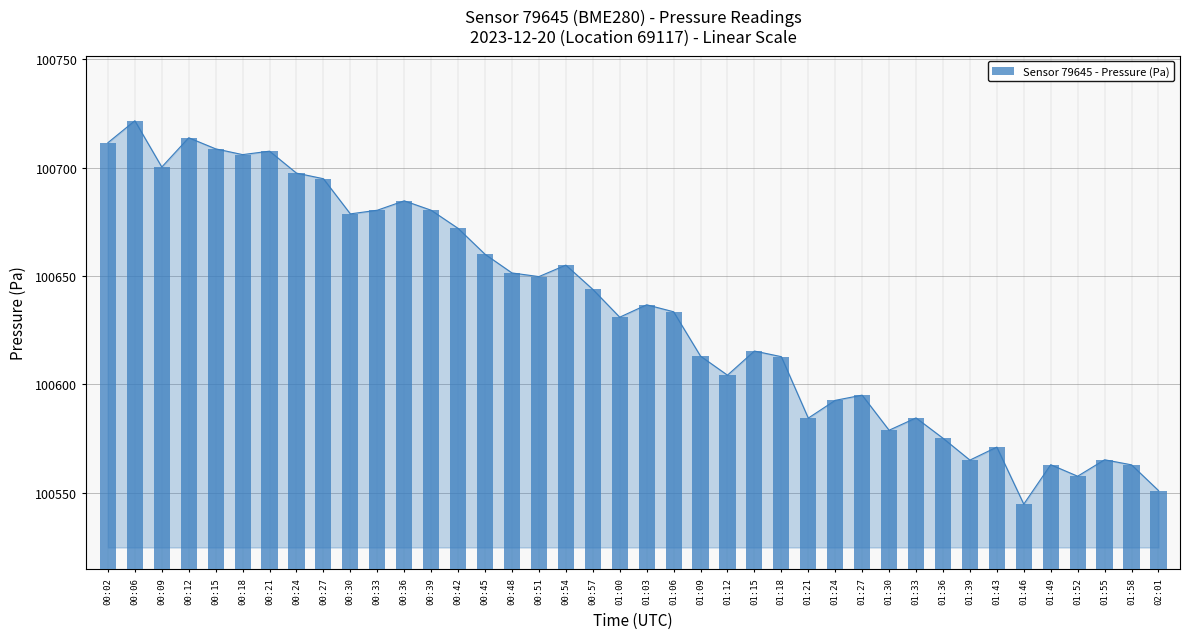

How many categories are shown in the chart?

40